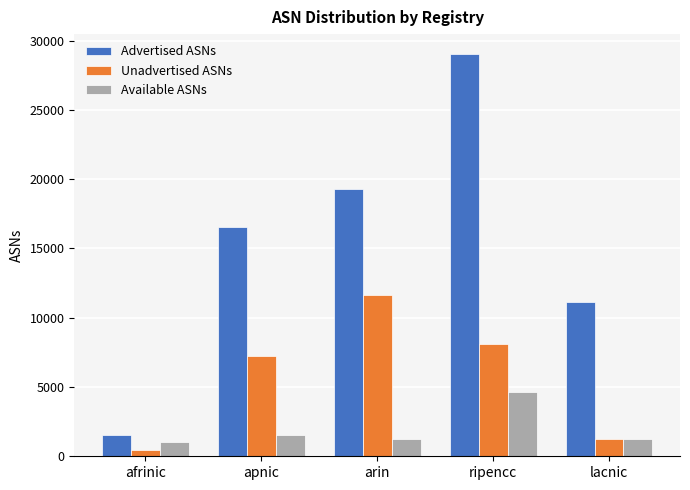

Count the number of data series in this chart.

3